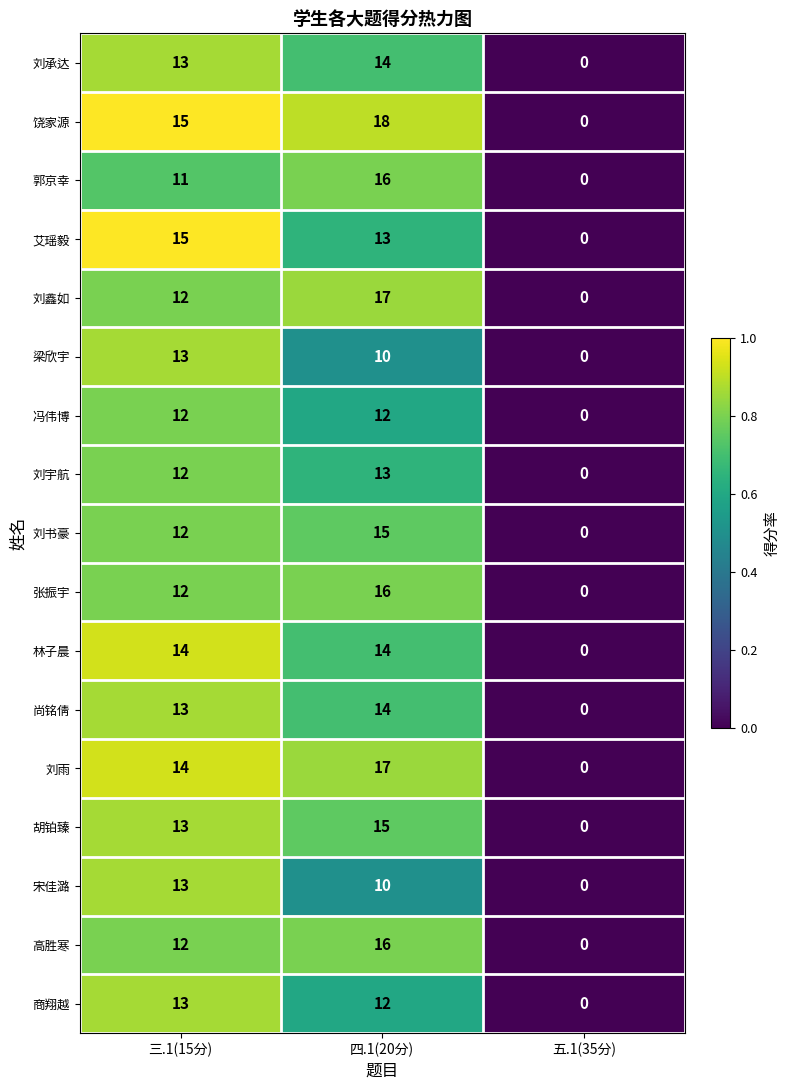

At which category does the chart reach its minimum across all series?

五.1(35分)